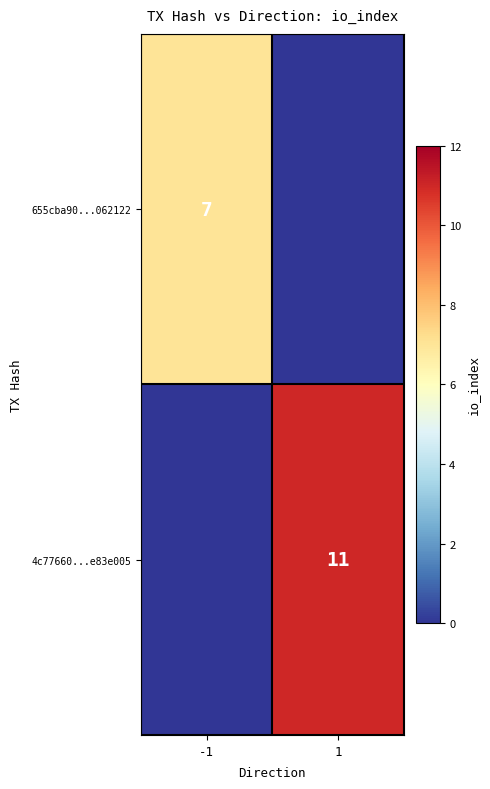

The 4c77660...e83e005 series shows 11 at 1. True or false?

True